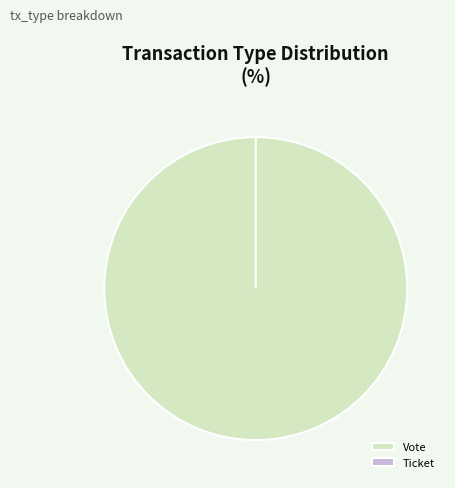

How many slices are in this pie chart?

2